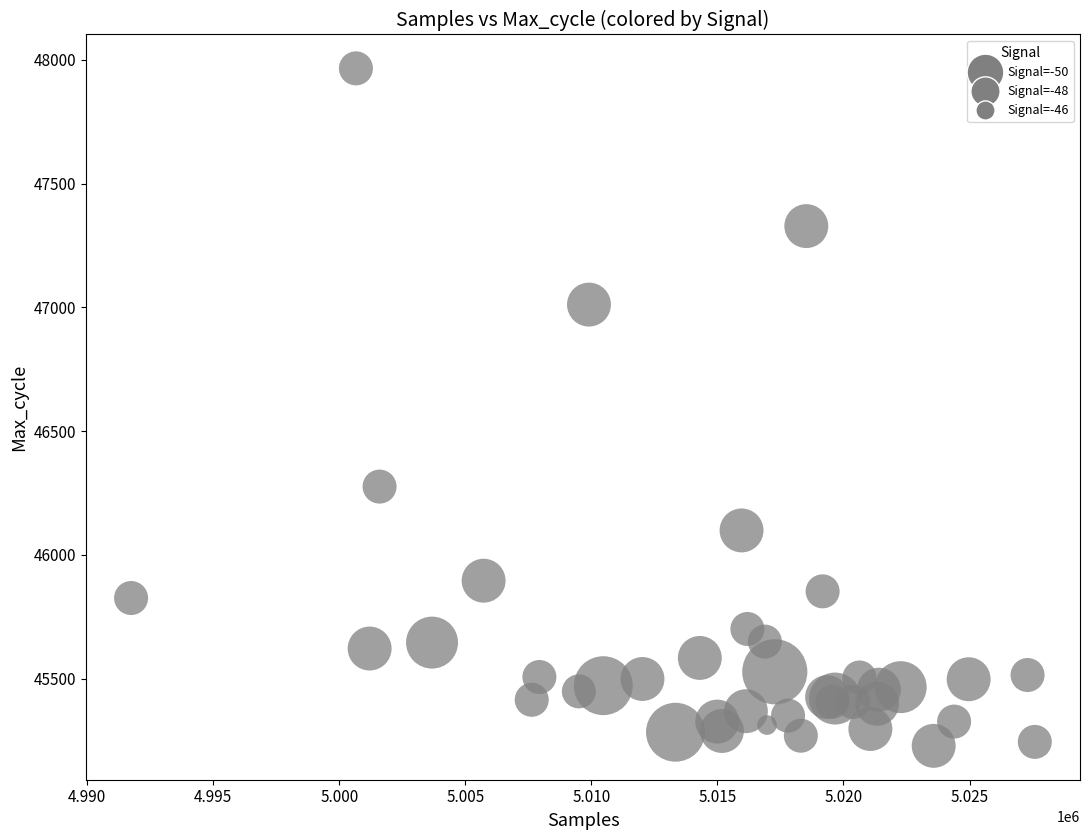

What Y value in the scatter plot is closest to 46597?

46276